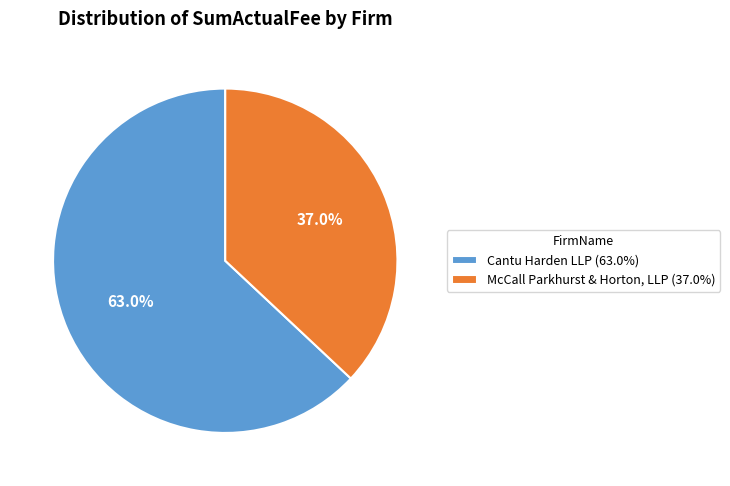

To the nearest percent, what is the combined percentage of Cantu Harden LLP and McCall Parkhurst & Horton, LLP?

100%